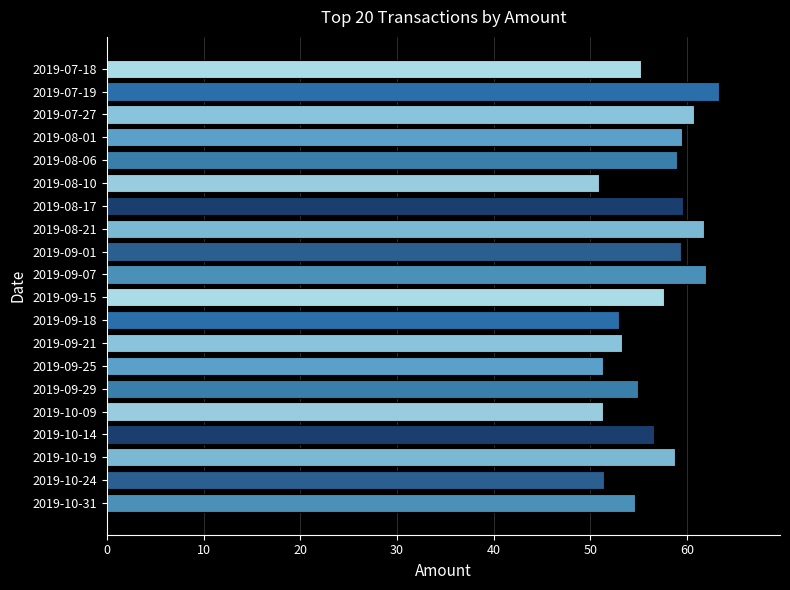

What is the change in value from 2019-09-15 to 2019-09-07?

+4.3